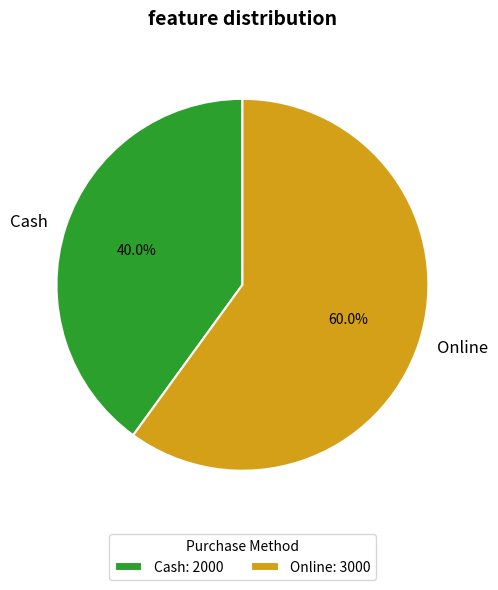

To the nearest percent, what portion does Online represent?

60%